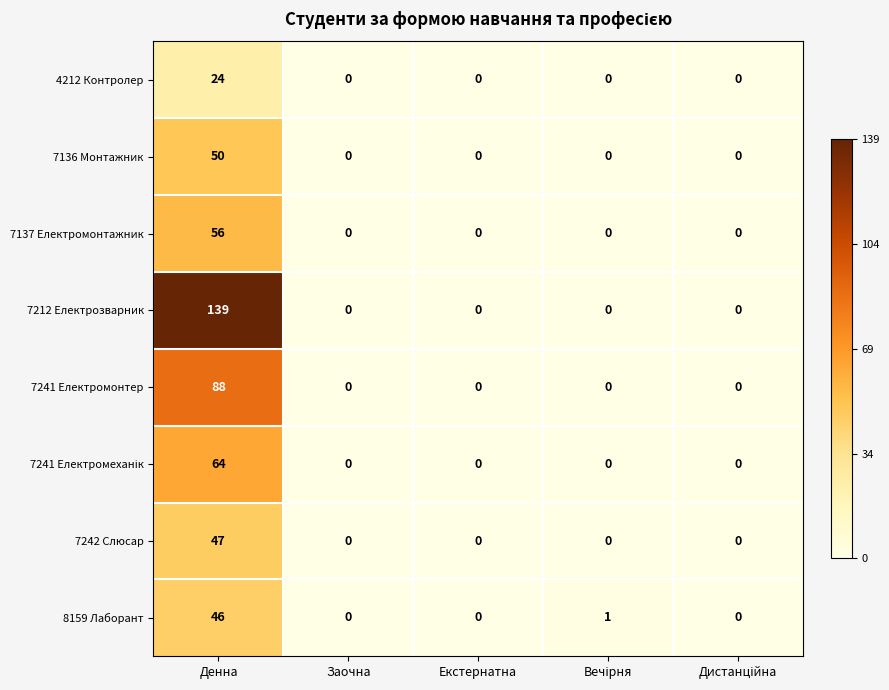

True or false: 7212 Електрозварник has a value of 189 at Денна.

False